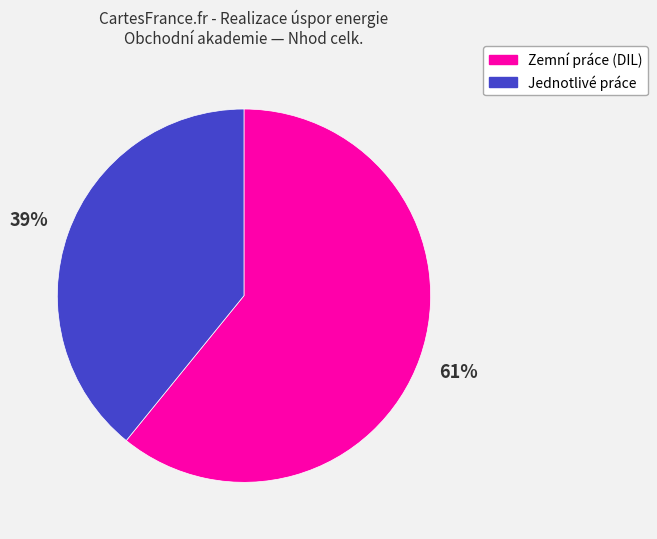

Does any single category account for the majority?

Yes